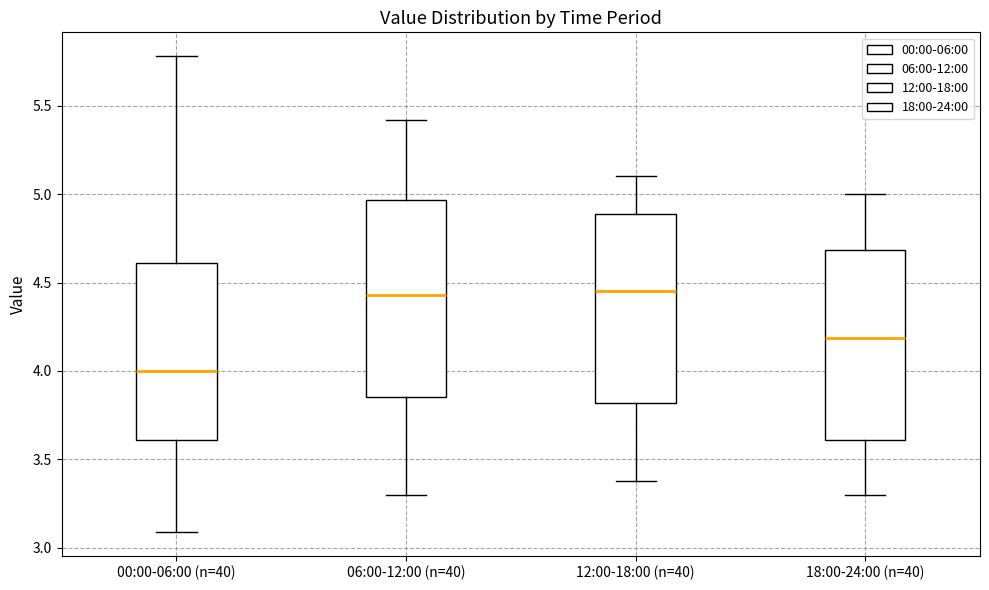

Which box's median line is the lowest?

00:00-06:00 (n=40)